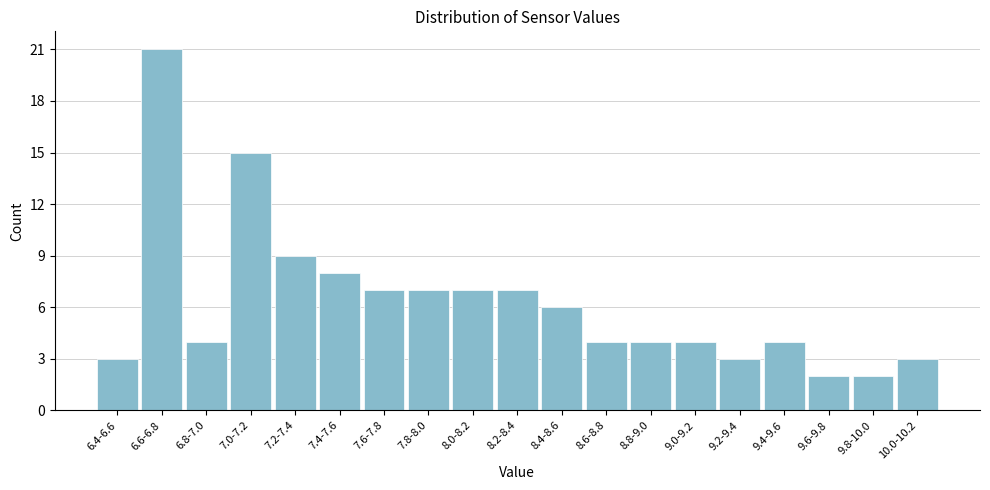

Reading right to left, extract all data points from this chart.

10.0-10.2=3	9.8-10.0=2	9.6-9.8=2	9.4-9.6=4	9.2-9.4=3	9.0-9.2=4	8.8-9.0=4	8.6-8.8=4	8.4-8.6=6	8.2-8.4=7	8.0-8.2=7	7.8-8.0=7	7.6-7.8=7	7.4-7.6=8	7.2-7.4=9	7.0-7.2=15	6.8-7.0=4	6.6-6.8=21	6.4-6.6=3